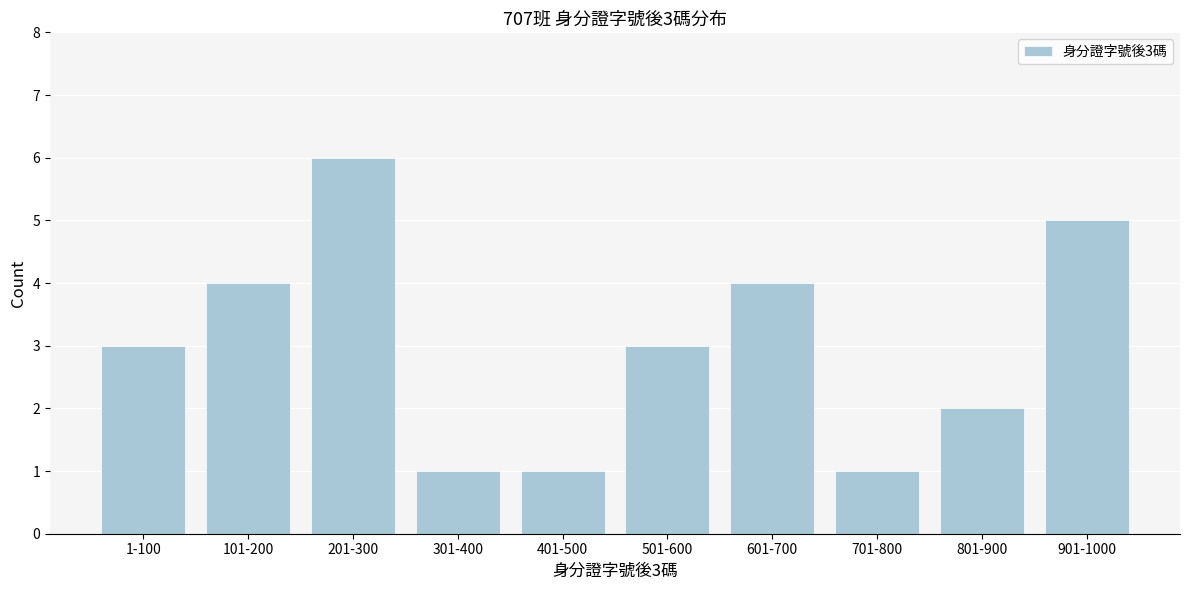

Reading left to right, transcribe all the data shown in this chart.

1-100=3	101-200=4	201-300=6	301-400=1	401-500=1	501-600=3	601-700=4	701-800=1	801-900=2	901-1000=5